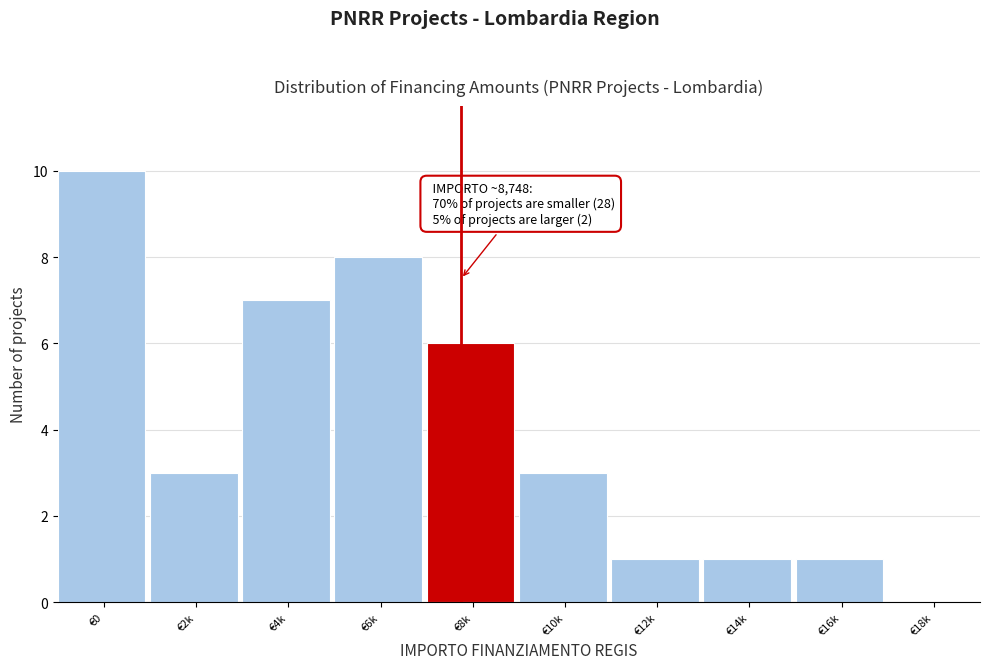

Reading right to left, list all the values displayed in this chart.

€18k=0	€16k=1	€14k=1	€12k=1	€10k=3	€8k=6	€6k=8	€4k=7	€2k=3	€0=10